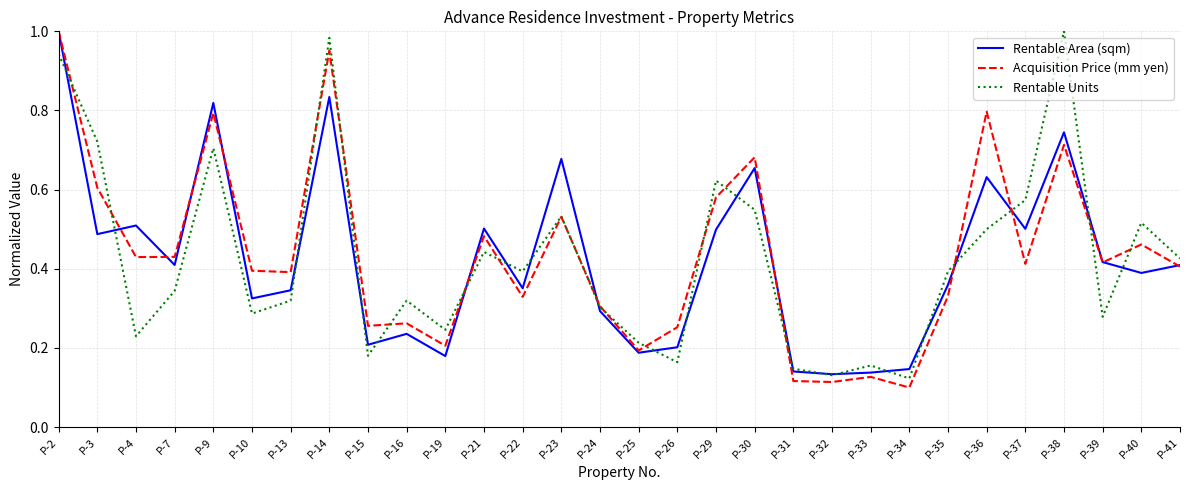

Rank the series at P-36 from highest to lowest value.

Acquisition Price (mm yen), Rentable Area (sqm), Rentable Units